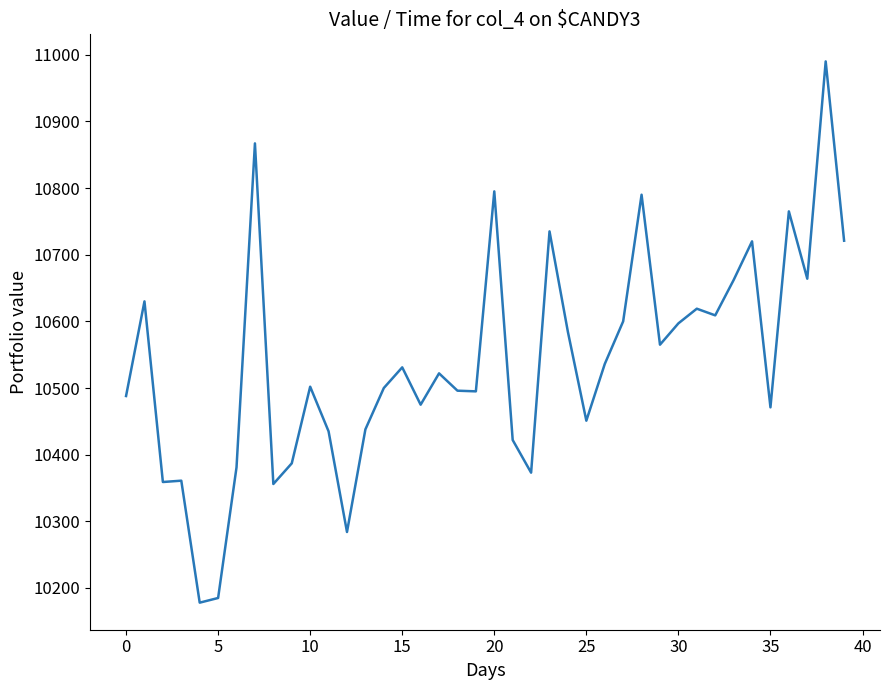

What is the greatest value displayed?

10990